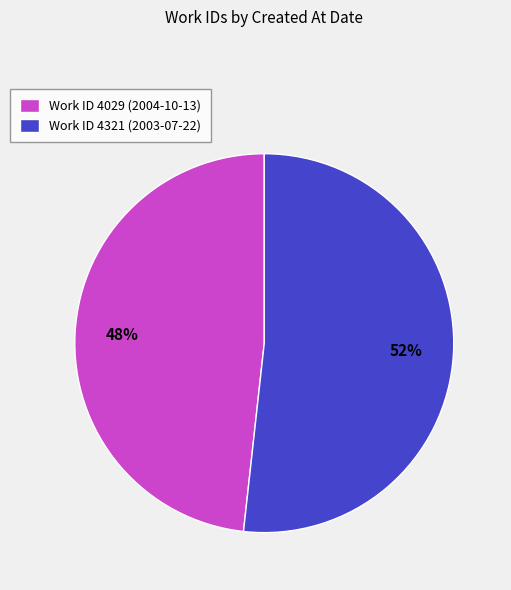

What percentage is the Work ID 4029 (2004-10-13) slice, to the nearest percent?

48%